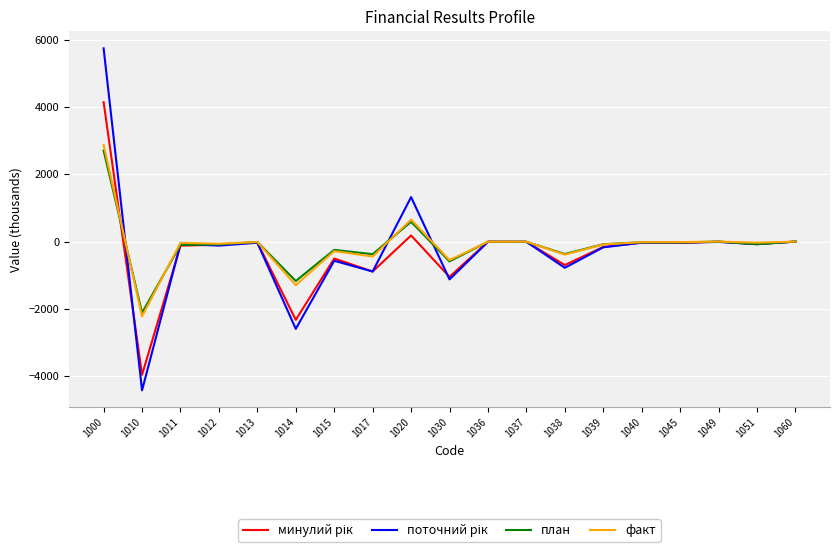

Count the number of data series in this chart.

4